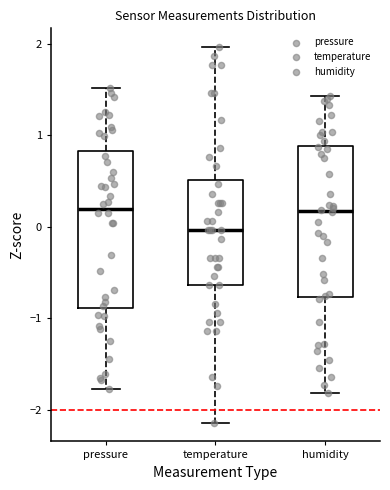

Reading left to right, transcribe this box plot: for each box, give where its median line is, the range the box spans, and where its two whiskers end, as read against the y-axis. The values are not printed on the chart, so give them approximately, as read against the axis.

pressure: median 0.2, box -0.9 to 0.8, whiskers -1.8 to 1.5
temperature: median 0.0, box -0.6 to 0.5, whiskers -2.1 to 2.0
humidity: median 0.2, box -0.8 to 0.9, whiskers -1.8 to 1.4